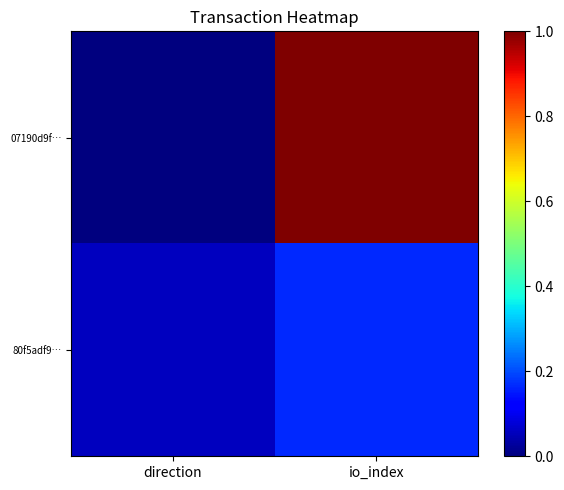

List the series in order of their peak value, highest first.

07190d9f…, 80f5adf9…